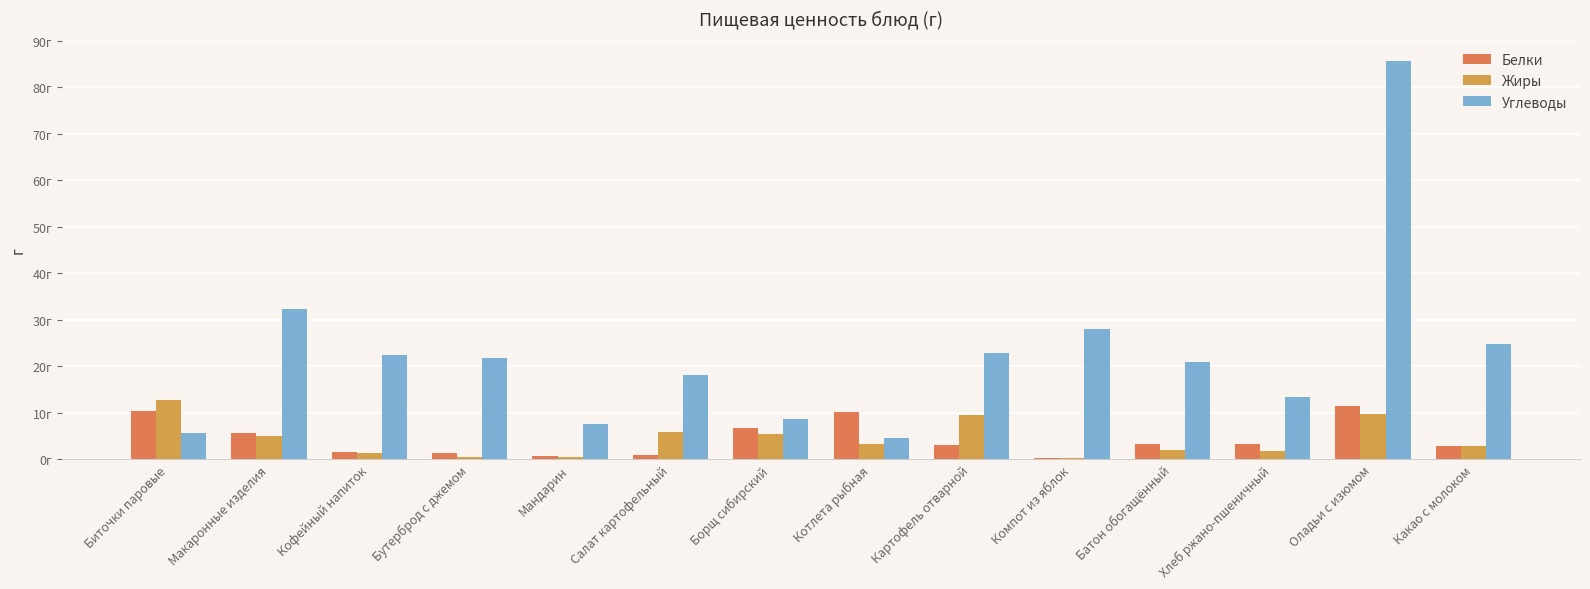

Are the bars grouped side by side (vs. stacked)?

Yes